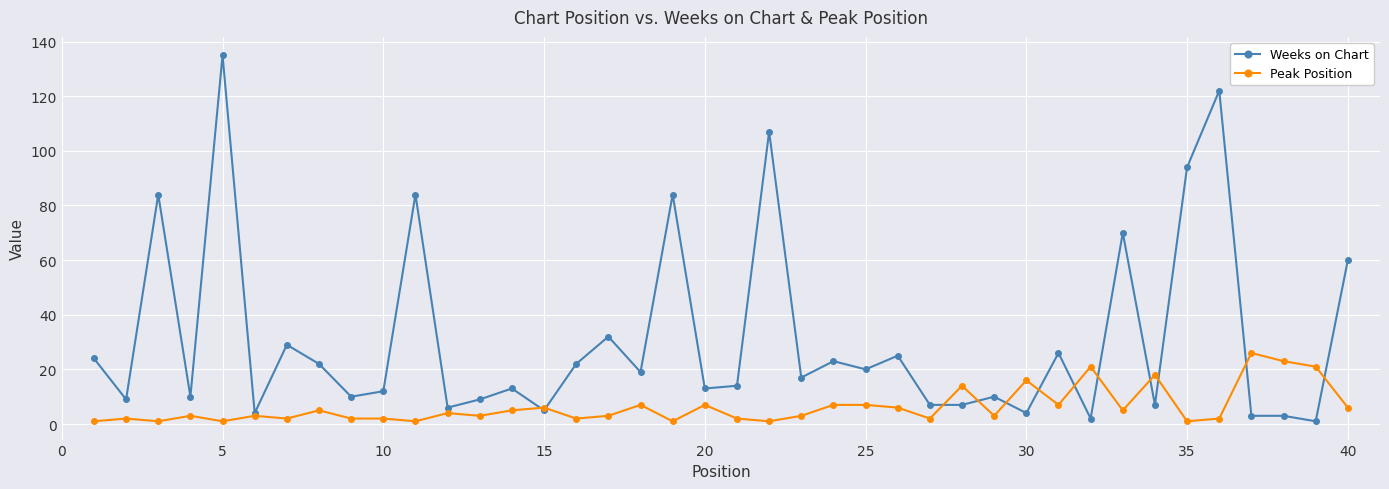

Rank the series by their average value, from lowest to highest.

Peak Position, Weeks on Chart